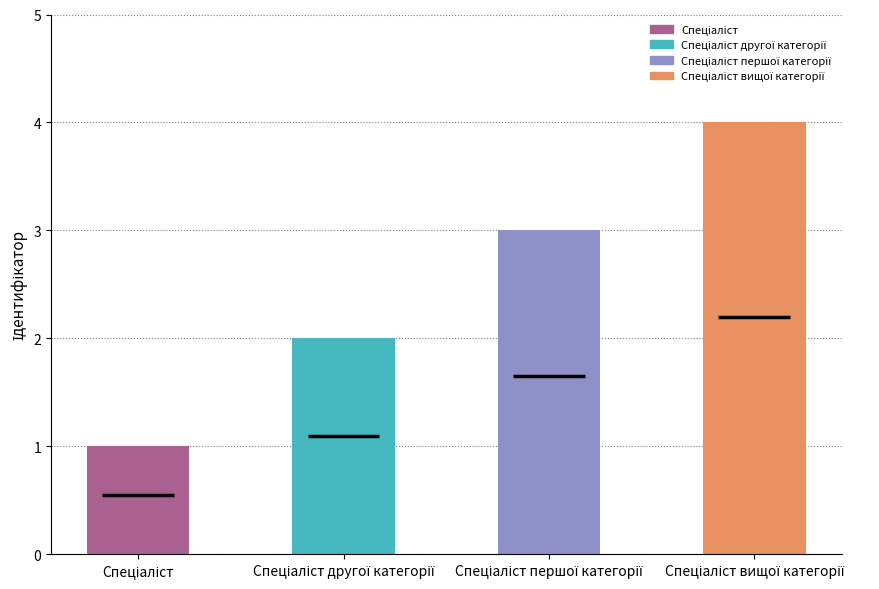

Which category has the lowest value across all series?

Спеціаліст